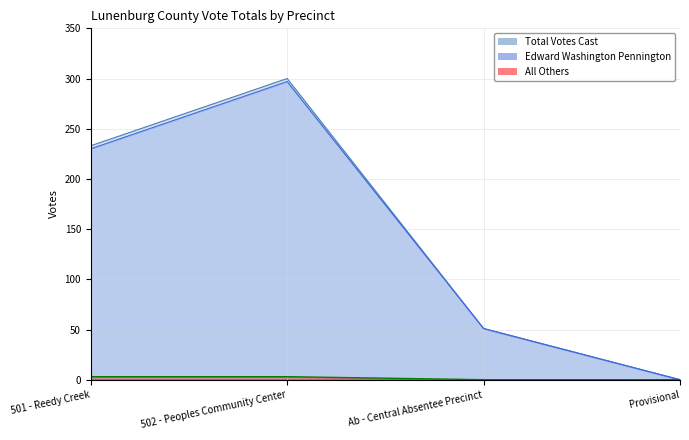

Is the value of Total Votes Cast at 502 - Peoples Community Center greater than the value of All Others at Ab - Central Absentee Precinct?

Yes